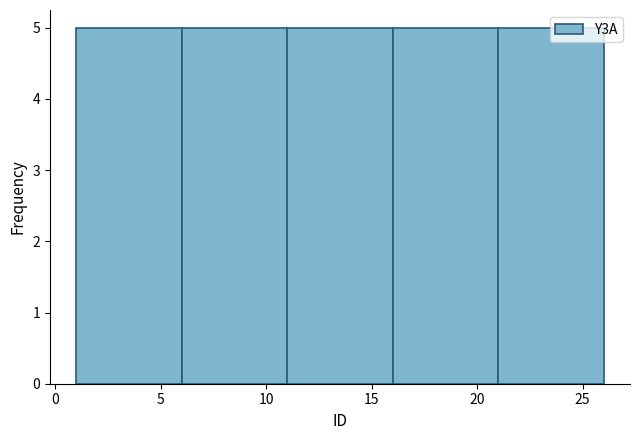

Reading left to right, transcribe this chart: for each bar, give the range it covers on the x-axis and its height. The values are not printed on the chart, so give them approximately, as read against the axis.

1 to 6: 5
6 to 11: 5
11 to 16: 5
16 to 21: 5
21 to 26: 5